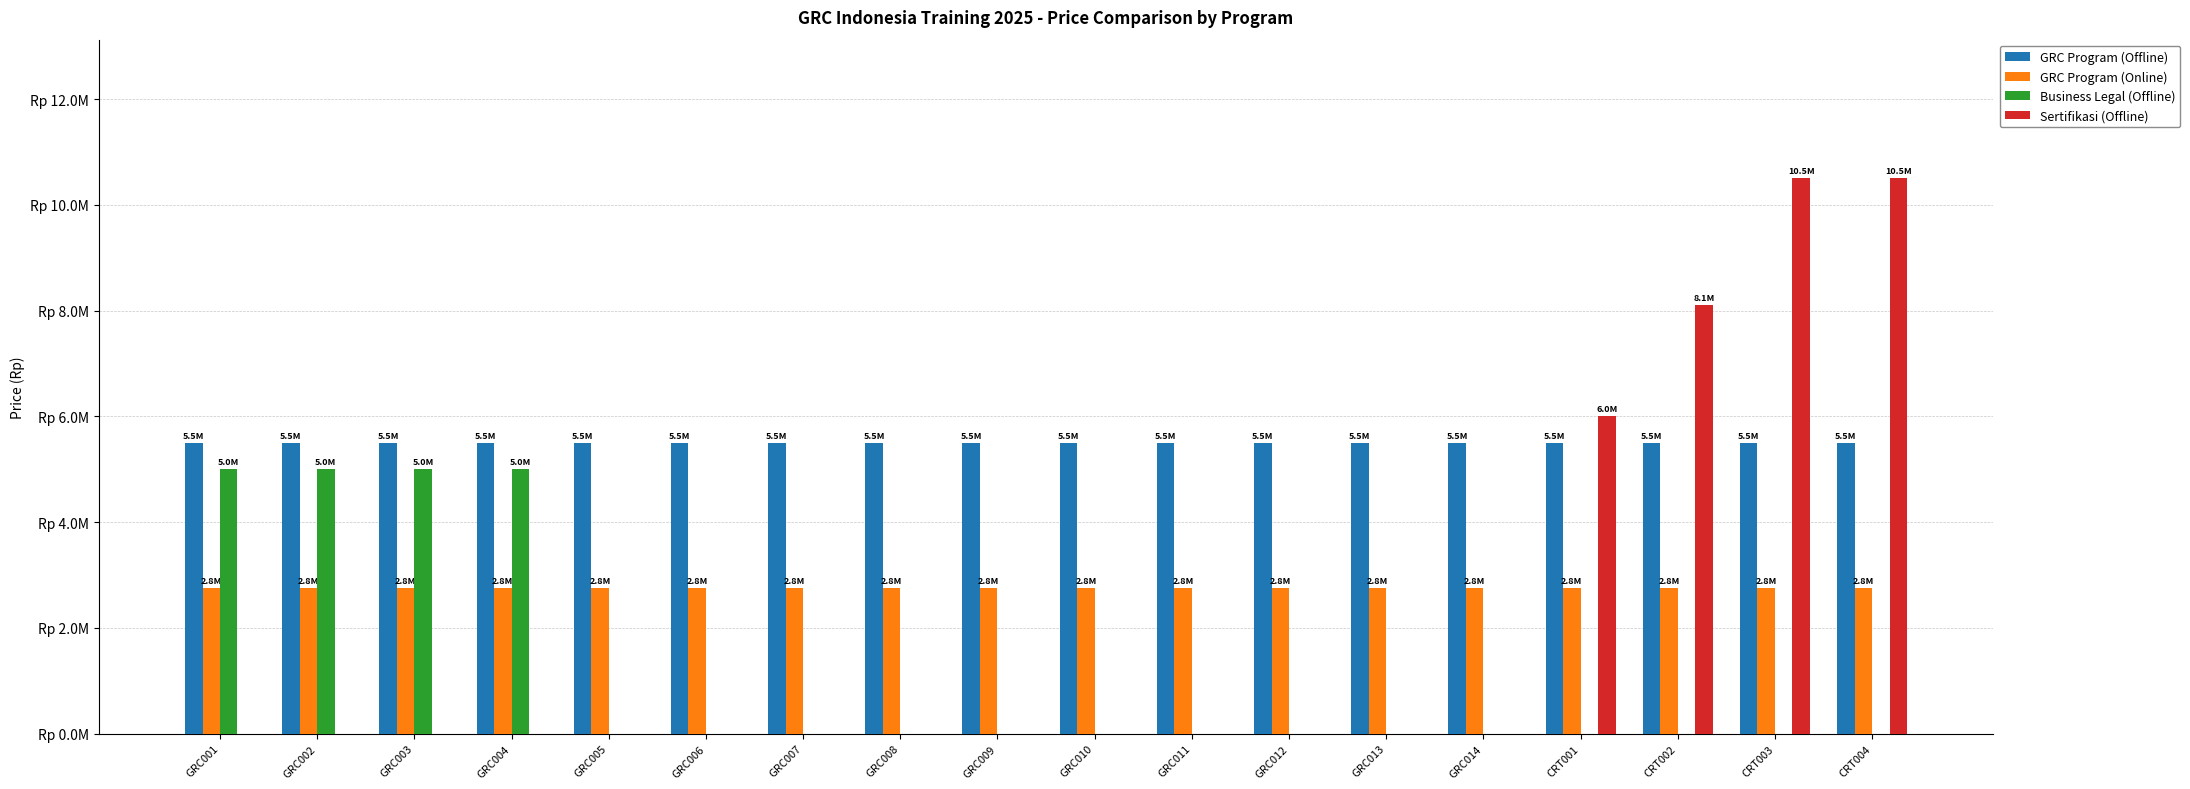

What are all the series names shown in the legend?

GRC Program (Offline), GRC Program (Online), Business Legal (Offline), Sertifikasi (Offline)